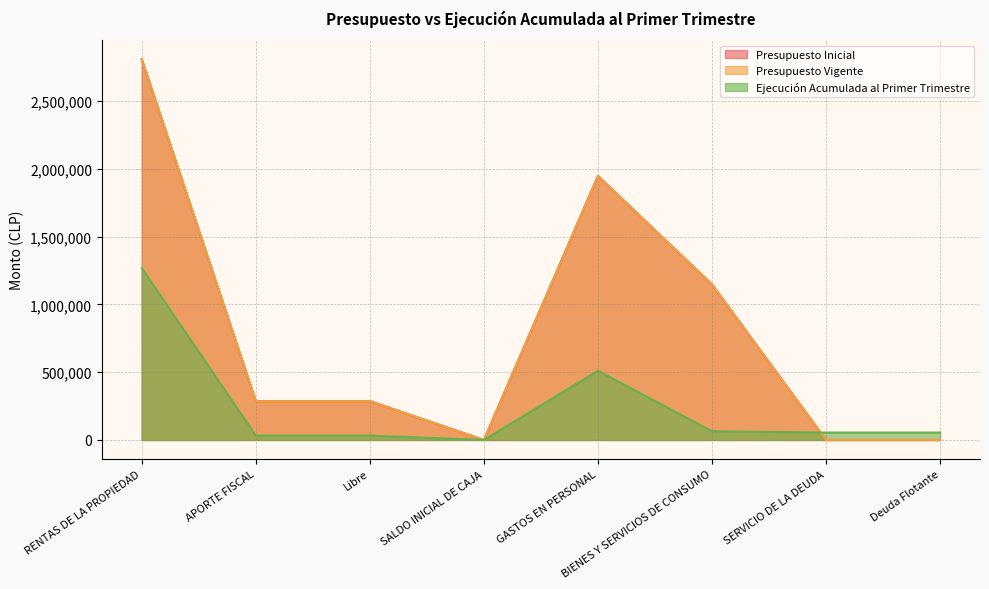

Reading left to right, transcribe all the data shown in this chart.

Presupuesto Inicial: RENTAS DE LA PROPIEDAD=2809296	APORTE FISCAL=286534	Libre=286534	SALDO INICIAL DE CAJA=10	GASTOS EN PERSONAL=1948062	BIENES Y SERVICIOS DE CONSUMO=1147768	SERVICIO DE LA DEUDA=10	Deuda Flotante=10
Presupuesto Vigente: RENTAS DE LA PROPIEDAD=2809296	APORTE FISCAL=286534	Libre=286534	SALDO INICIAL DE CAJA=10	GASTOS EN PERSONAL=1948062	BIENES Y SERVICIOS DE CONSUMO=1147768	SERVICIO DE LA DEUDA=10	Deuda Flotante=10
Ejecución Acumulada al Primer Trimestre: RENTAS DE LA PROPIEDAD=1267601	APORTE FISCAL=32030	Libre=32030	SALDO INICIAL DE CAJA=0	GASTOS EN PERSONAL=510445	BIENES Y SERVICIOS DE CONSUMO=63986	SERVICIO DE LA DEUDA=54500	Deuda Flotante=54500